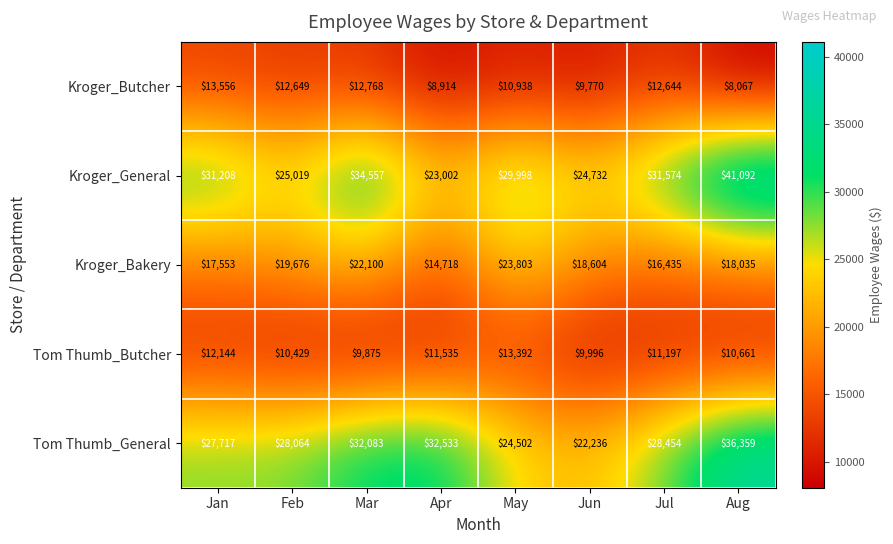

What is the total value across all series at Aug?

114214